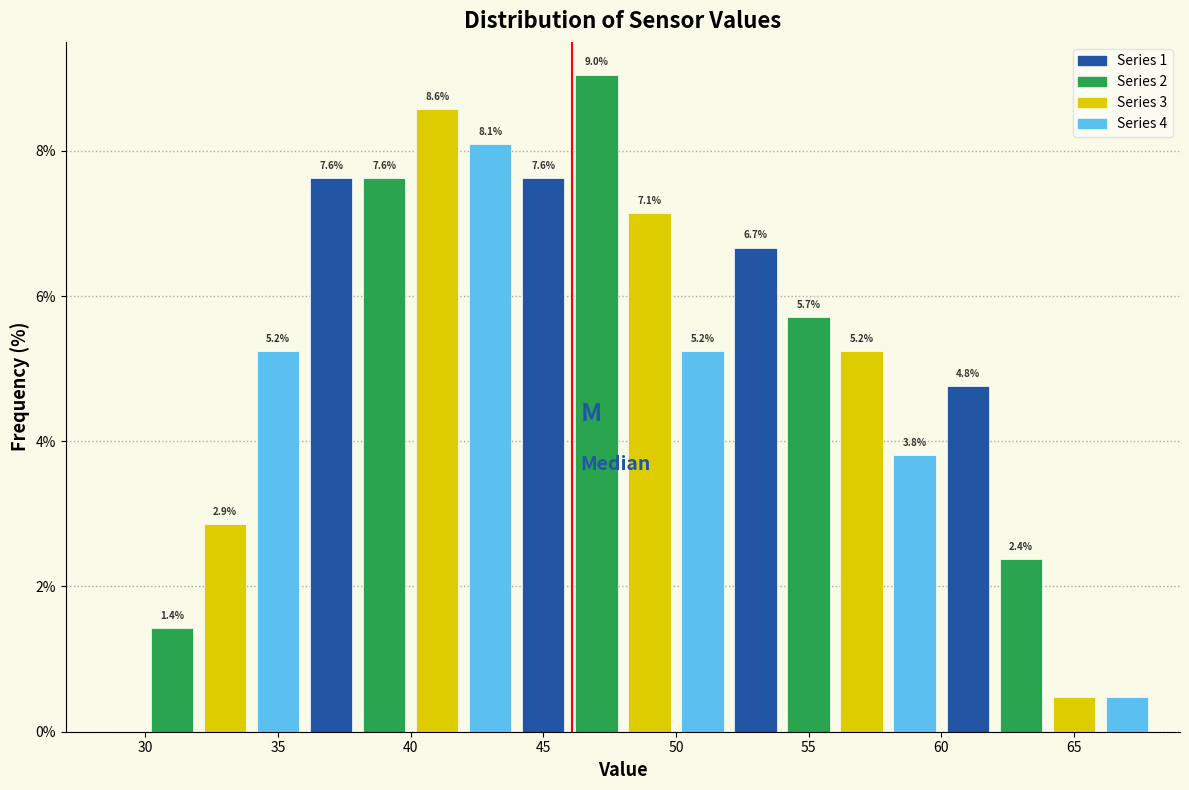

Which range on the x-axis has the tallest bar?

46 to 48